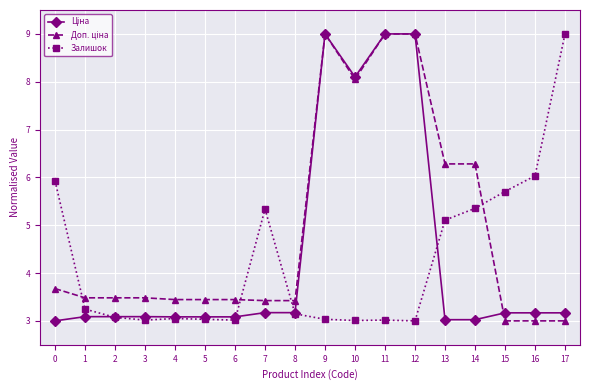

What is the total value across all series at 16?

12.2